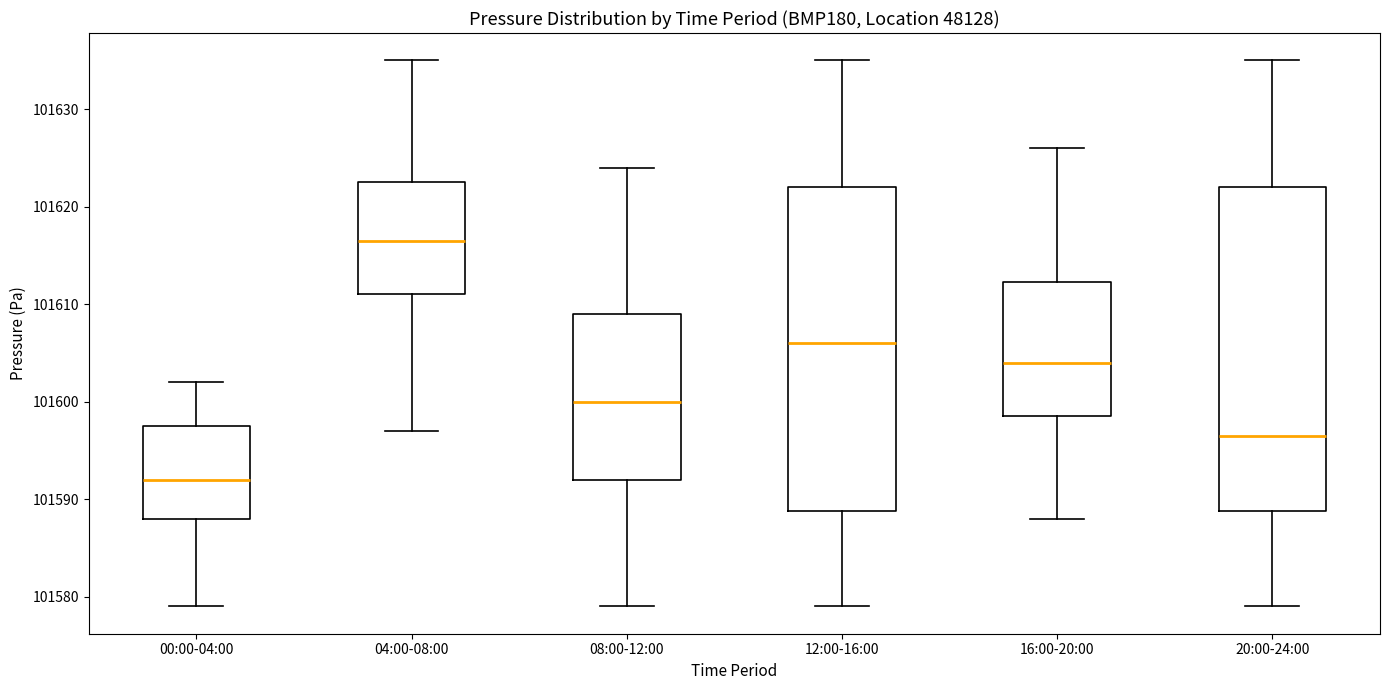

Where is the lower edge of the box for 00:00-04:00 on the y-axis? The values are not printed on the chart, so give them approximately, as read against the axis.

101588